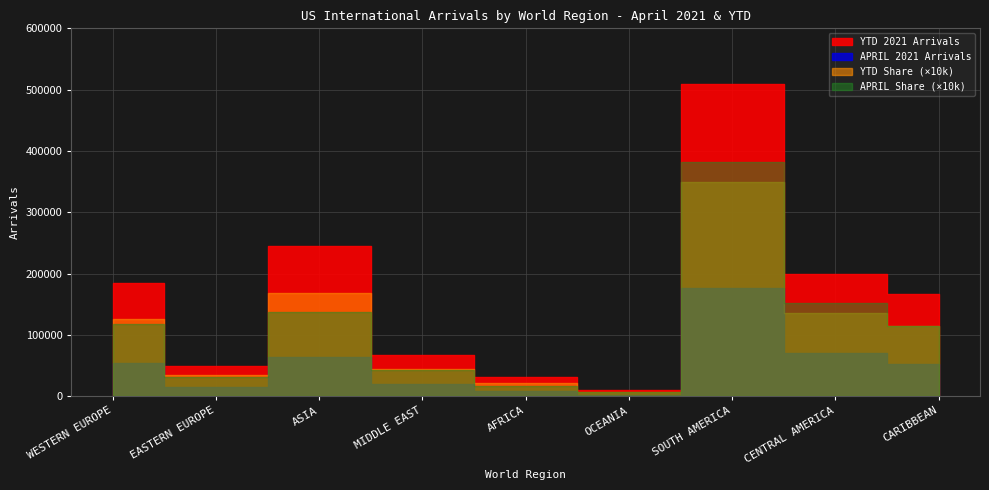

What is the spread (max minus min) of values at MIDDLE EAST?

66372.7